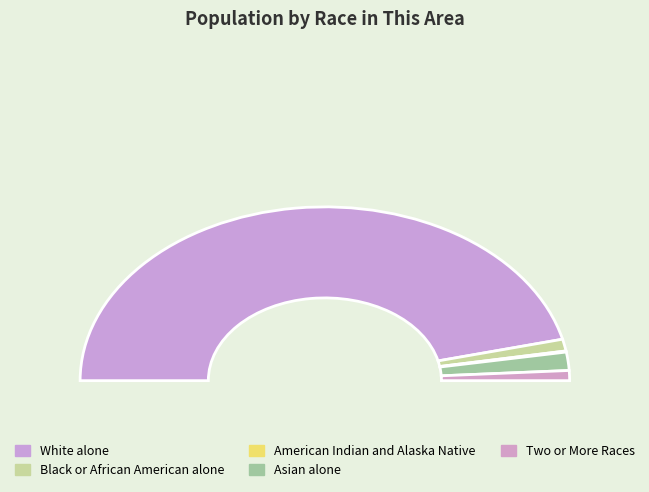

Which slice represents more than half of the pie?

White alone